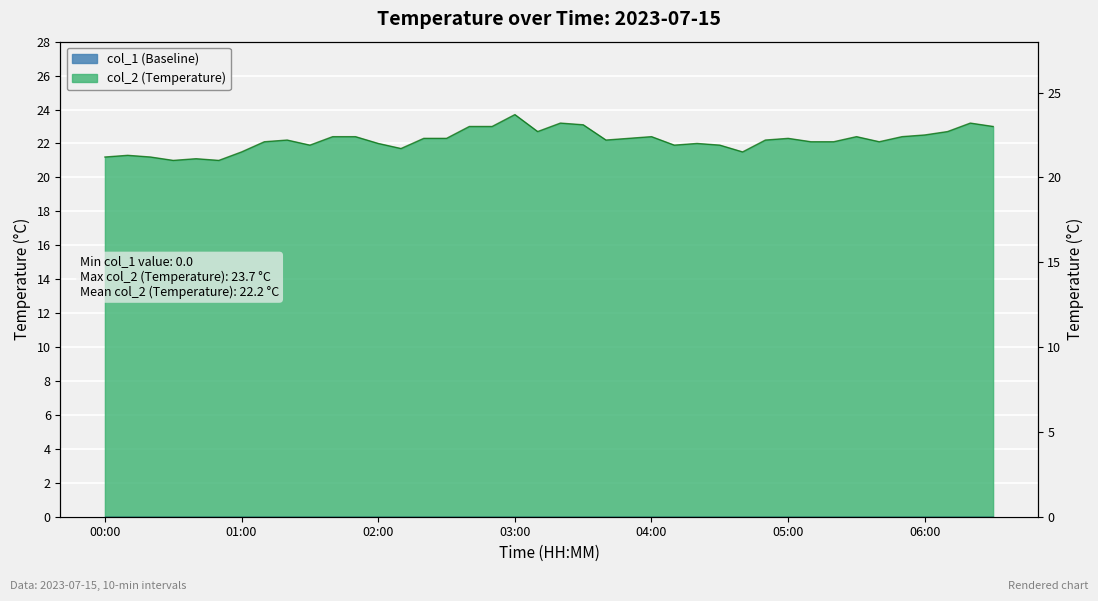

True or false: the data has more than 2 interior local peaks.

True